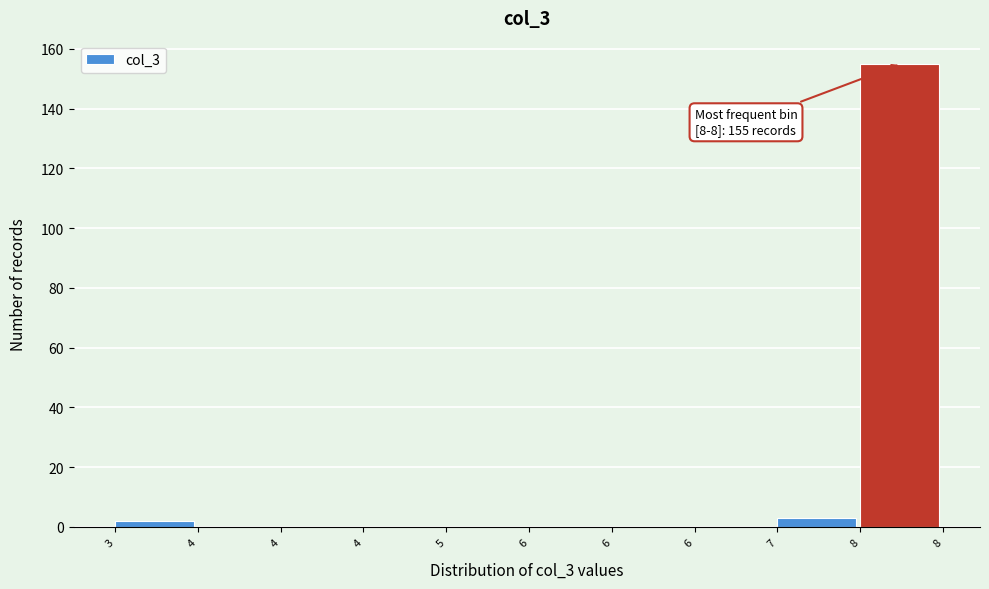

Are the bars horizontal?

No